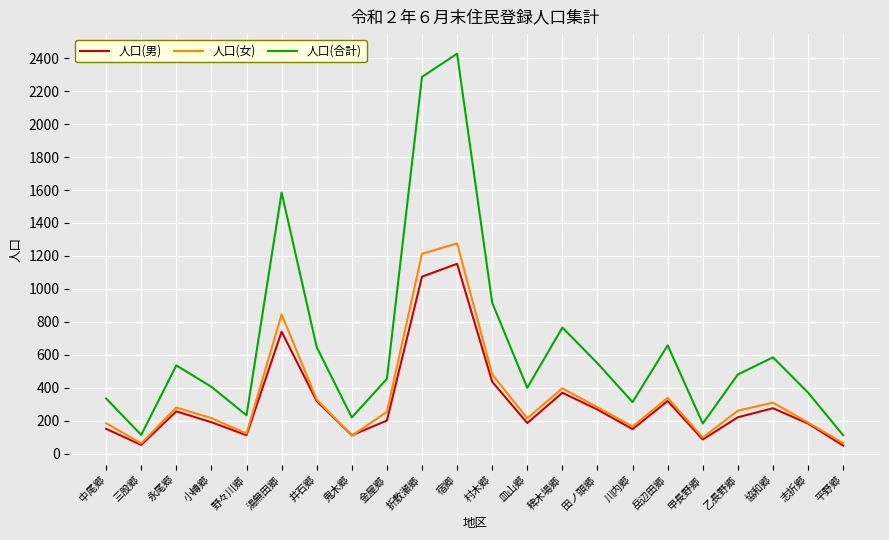

Which series has the widest spread of values?

人口(合計)